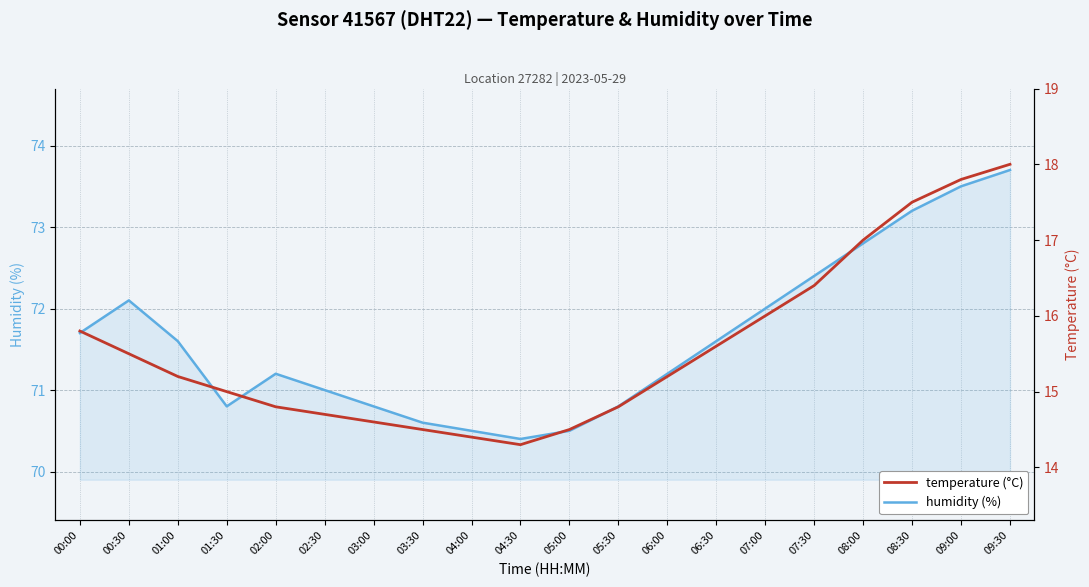

Reading left to right, extract all data points from this chart.

humidity: 00:00=71.7	00:30=72.1	01:00=71.6	01:30=70.8	02:00=71.2	02:30=71.0	03:00=70.8	03:30=70.6	04:00=70.5	04:30=70.4	05:00=70.5	05:30=70.8	06:00=71.2	06:30=71.6	07:00=72.0	07:30=72.4	08:00=72.8	08:30=73.2	09:00=73.5	09:30=73.7
temperature: 00:00=15.8	00:30=15.5	01:00=15.2	01:30=15.0	02:00=14.8	02:30=14.7	03:00=14.6	03:30=14.5	04:00=14.4	04:30=14.3	05:00=14.5	05:30=14.8	06:00=15.2	06:30=15.6	07:00=16.0	07:30=16.4	08:00=17.0	08:30=17.5	09:00=17.8	09:30=18.0